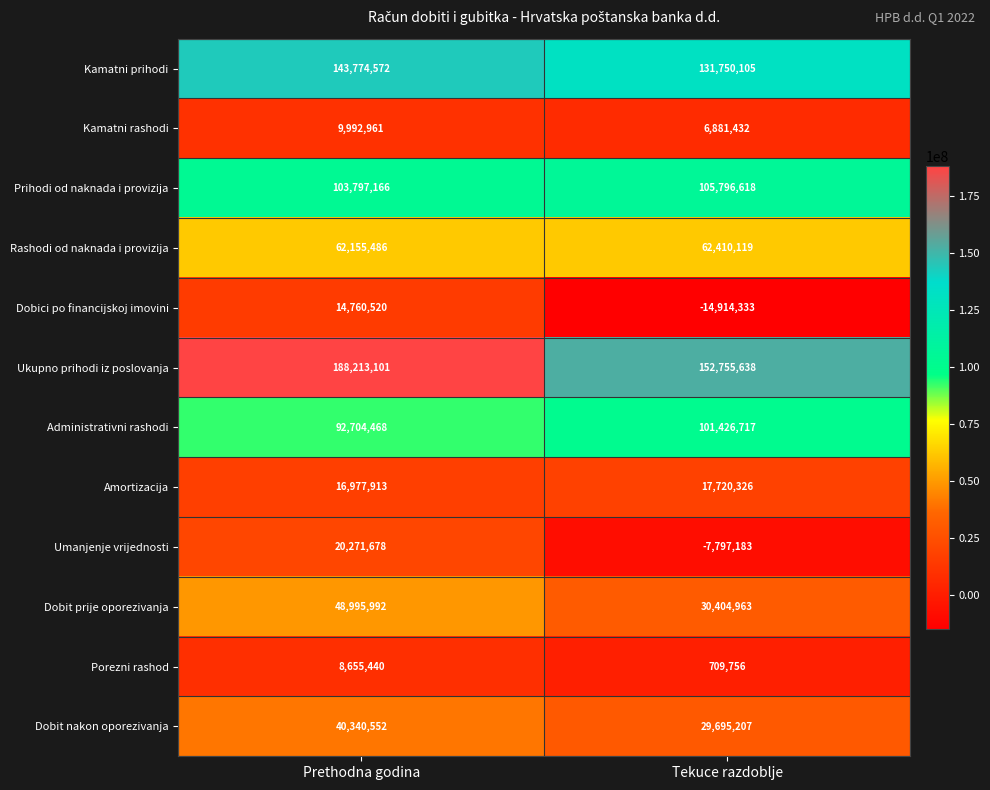

What is the average value of the Dobit nakon oporezivanja series?

35017880